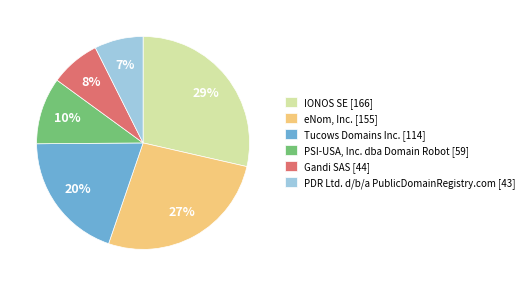

What percentage is the PSI-USA, Inc. dba Domain Robot [59] slice, to the nearest percent?

10%